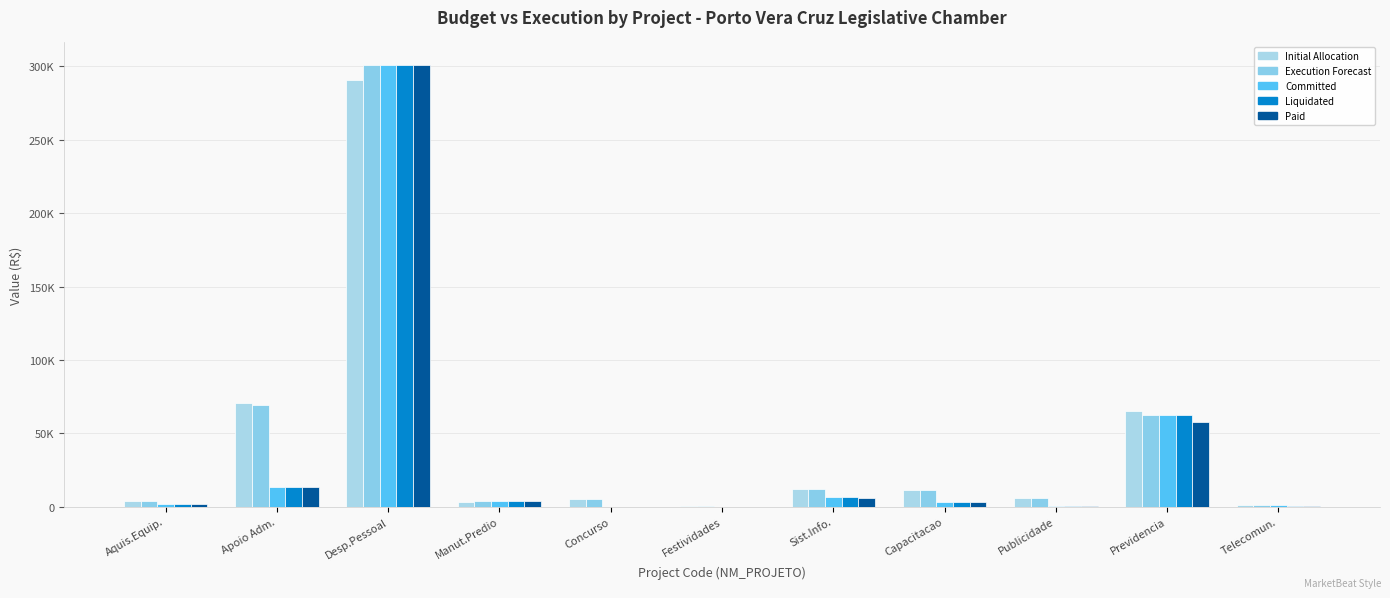

Which has a higher value, Concurso or Apoio Adm.?

Apoio Adm.